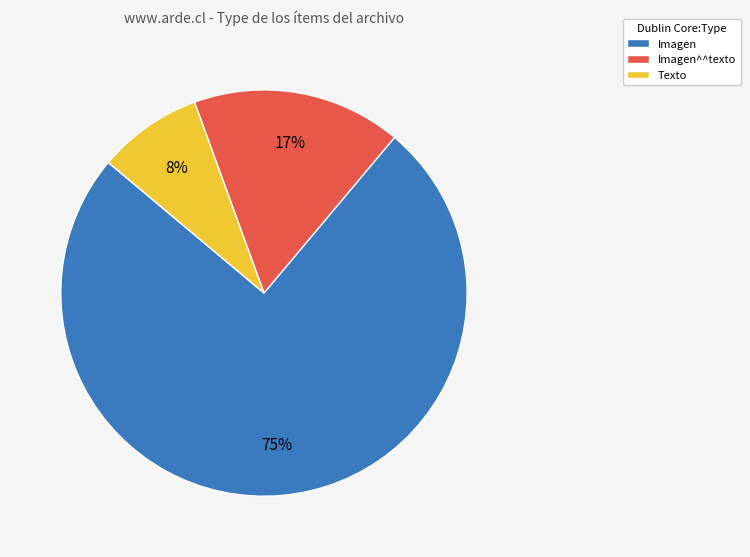

To the nearest percent, what portion does Imagen^^texto represent?

17%